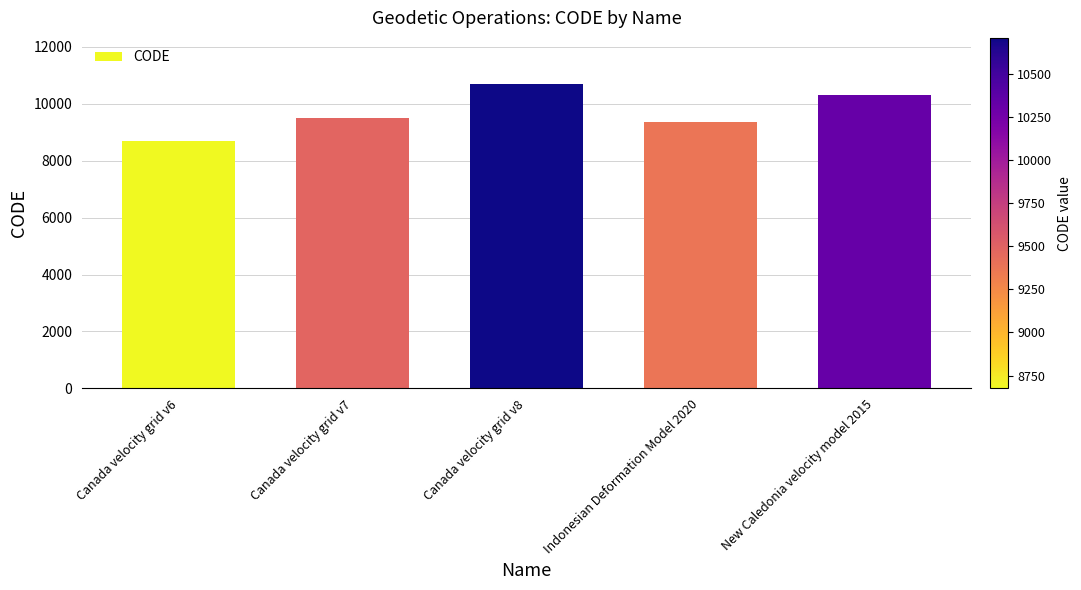

What is the maximum value shown in the chart?

10707